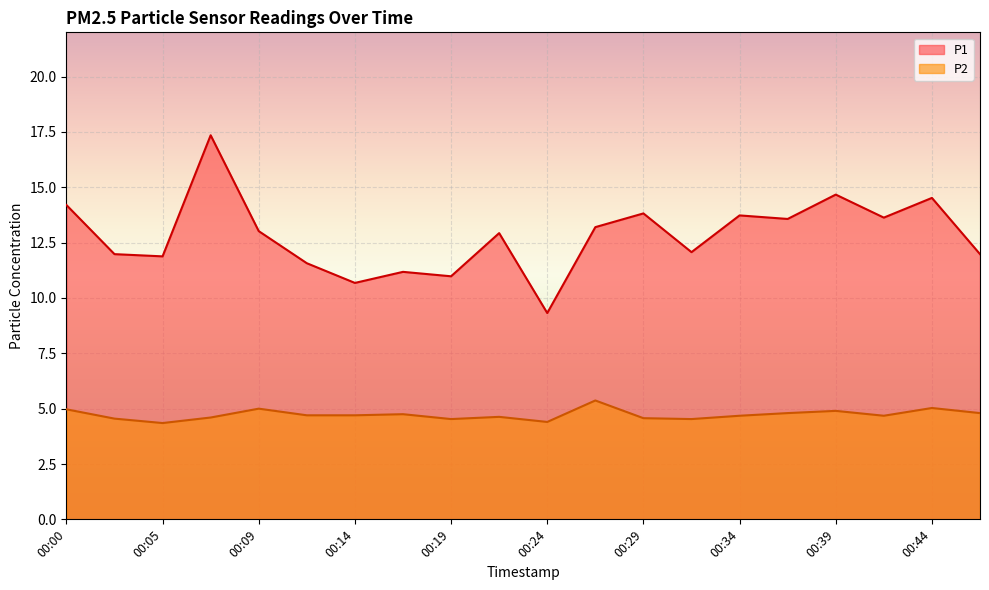

What is the difference between the second highest and minimum values in the P2 series?

0.7